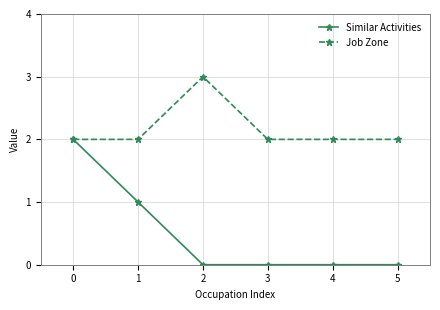

What are all the series names shown in the legend?

Similar Activities, Job Zone